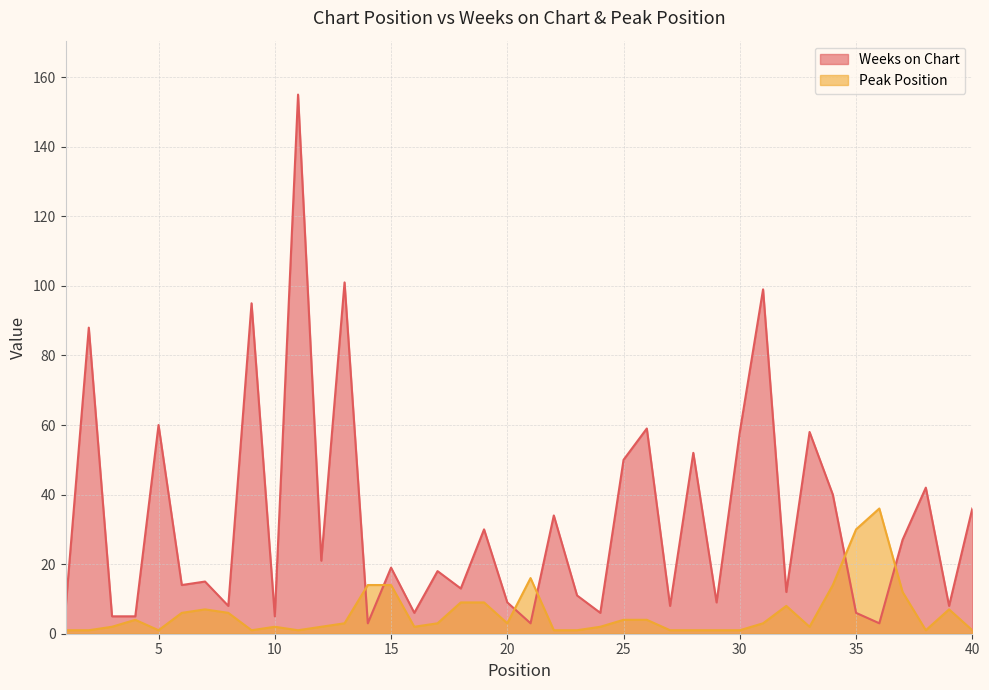

True or false: Weeks on Chart has more than 2 points higher than both neighbors.

True